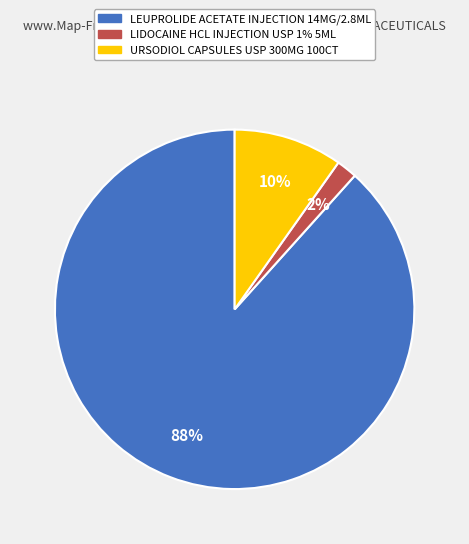

Which has a higher value, LIDOCAINE HCL INJECTION USP 1% 5ML or LEUPROLIDE ACETATE INJECTION 14MG/2.8ML?

LEUPROLIDE ACETATE INJECTION 14MG/2.8ML